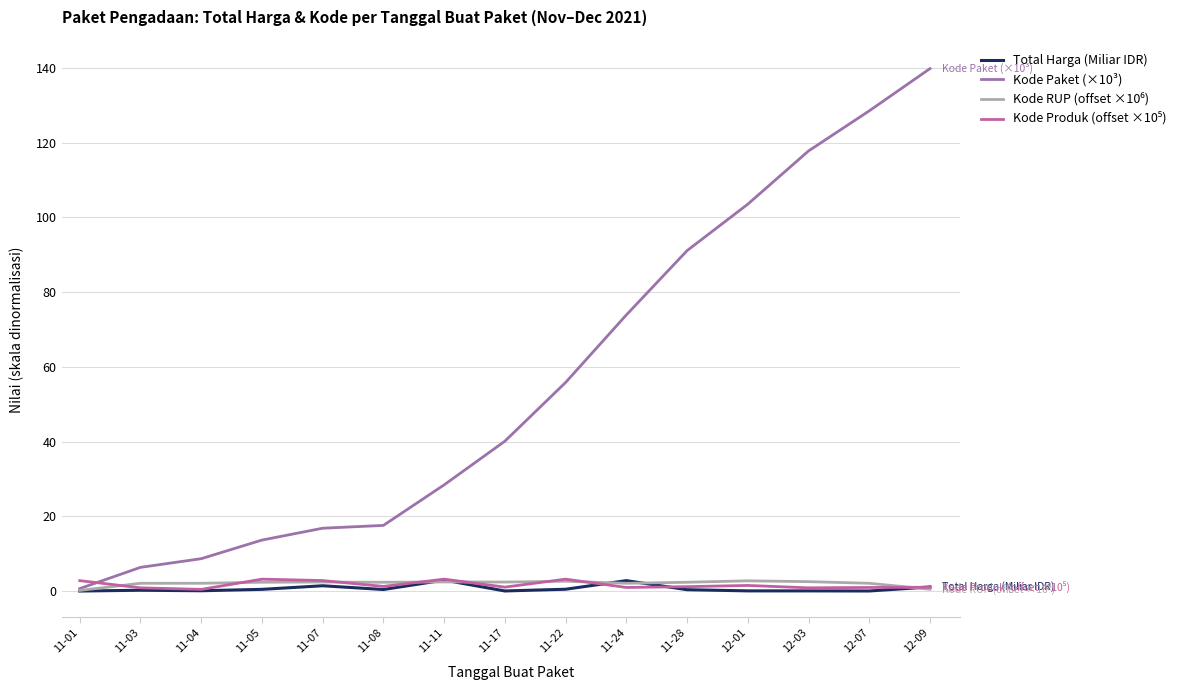

How many lines are shown in the chart?

4